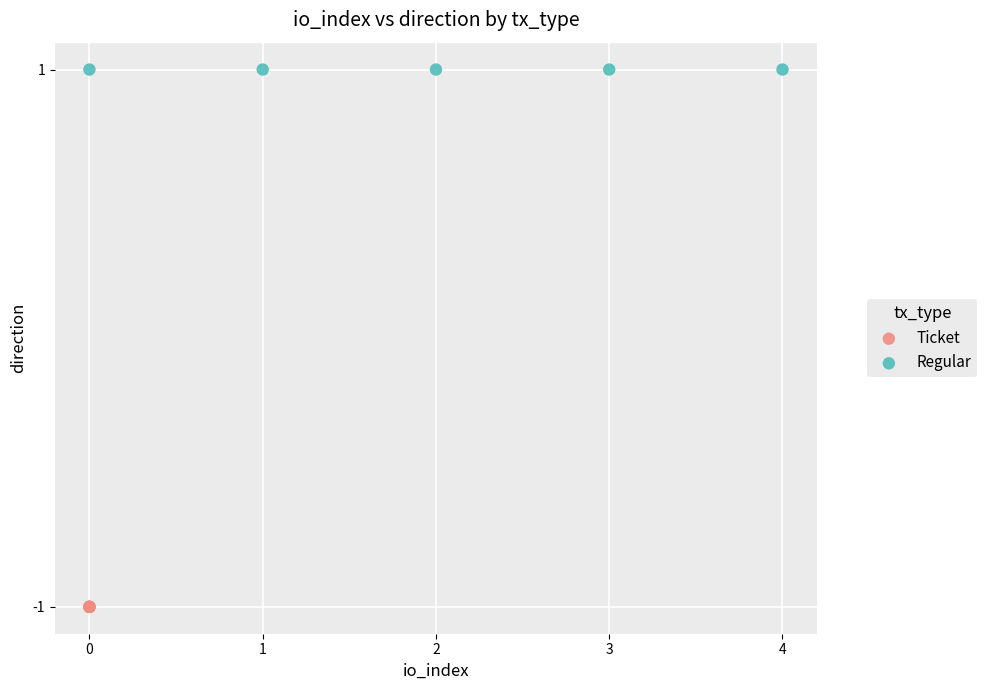

Which series reaches the maximum Y coordinate?

Regular